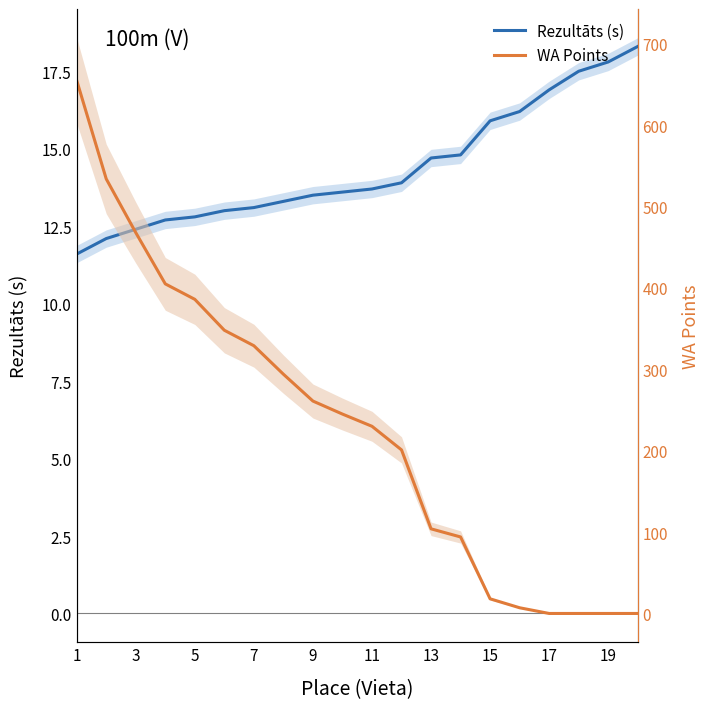

Reading right to left, what are all the values shown in this chart?

Rezultāts (s): 18.3	17.8	17.5	16.9	16.2	15.9	14.8	14.7	13.9	13.7	13.6	13.5	13.3	13.1	13.0	12.8	12.7	12.4	12.1	11.6
WA Points: 0.0	0.0	0.0	0.0	7.0	18.0	94.0	104.0	201.0	230.0	245.0	261.0	294.0	329.0	348.0	386.0	405.0	468.0	534.0	655.0